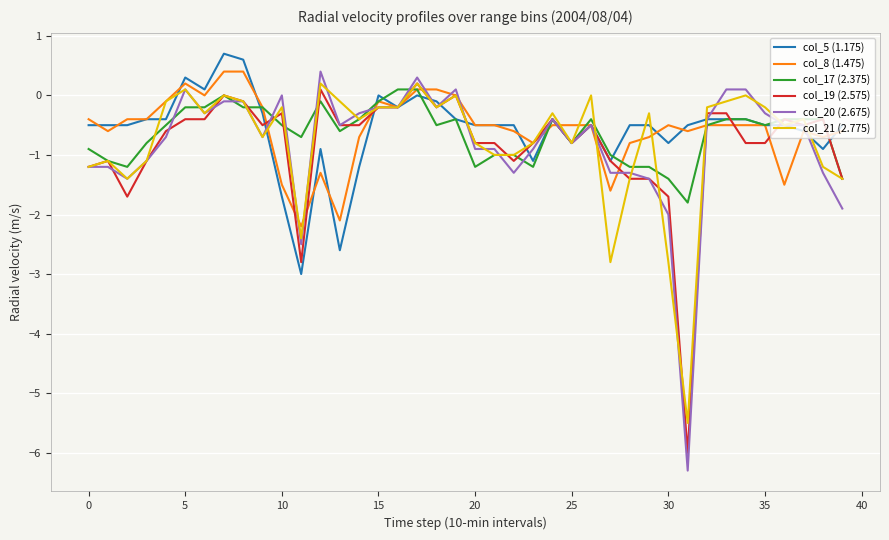

Which series has the largest range (max minus min)?

col_20 (2.675)